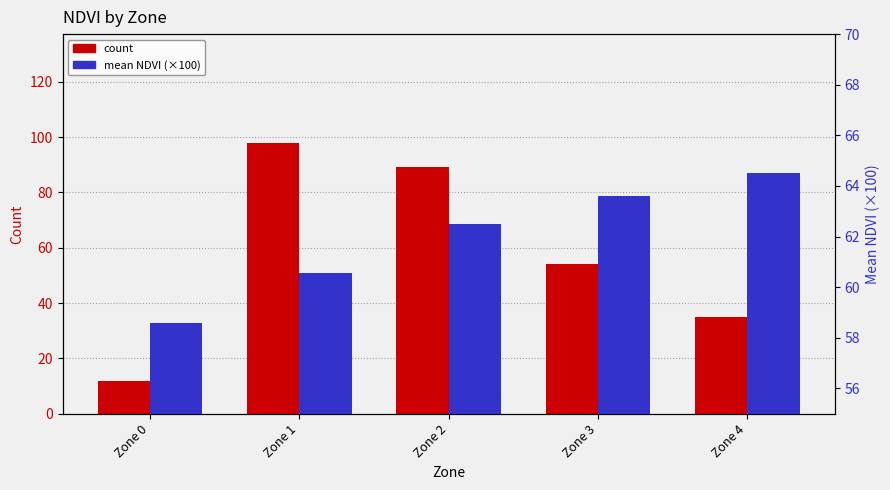

Where does the mean NDVI series first go above 62?

Zone 2